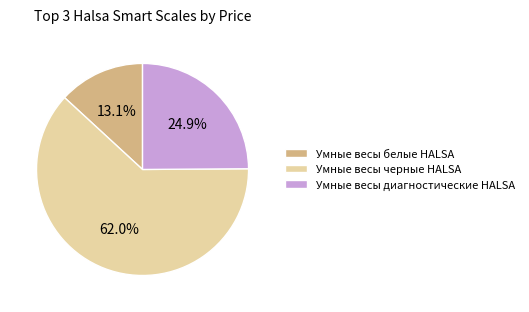

Rank the categories by value from highest to lowest.

Умные весы черные HALSA, Умные весы диагностические HALSA, Умные весы белые HALSA